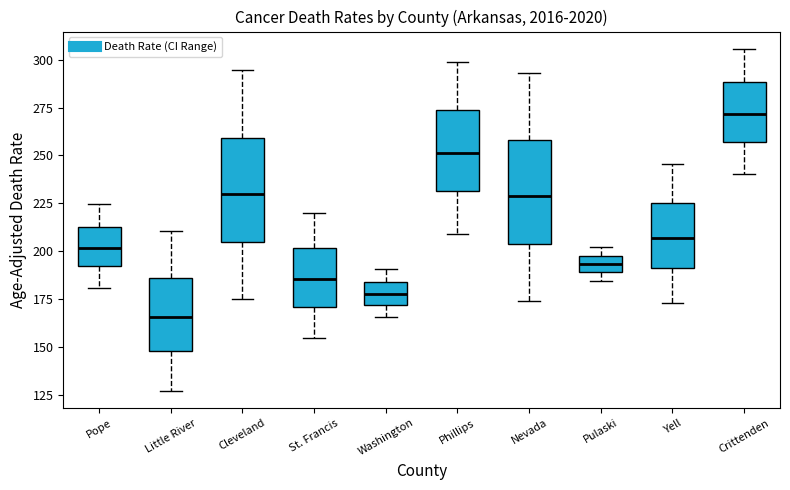

Reading left to right, read every box against the y-axis: the position of its median line, the range the box covers, and the ends of its whiskers. The values are not printed on the chart, so give them approximately, as read against the axis.

Pope: median 200, box 190 to 215, whiskers 180 to 225
Little River: median 165, box 150 to 185, whiskers 125 to 210
Cleveland: median 230, box 205 to 260, whiskers 175 to 295
St. Francis: median 185, box 170 to 200, whiskers 155 to 220
Washington: median 180, box 170 to 185, whiskers 165 to 190
Phillips: median 250, box 230 to 275, whiskers 210 to 300
Nevada: median 230, box 205 to 260, whiskers 175 to 295
Pulaski: median 195, box 190 to 200, whiskers 185 to 200 (above the box's upper edge)
Yell: median 205, box 190 to 225, whiskers 175 to 245
Crittenden: median 270, box 255 to 290, whiskers 240 to 305